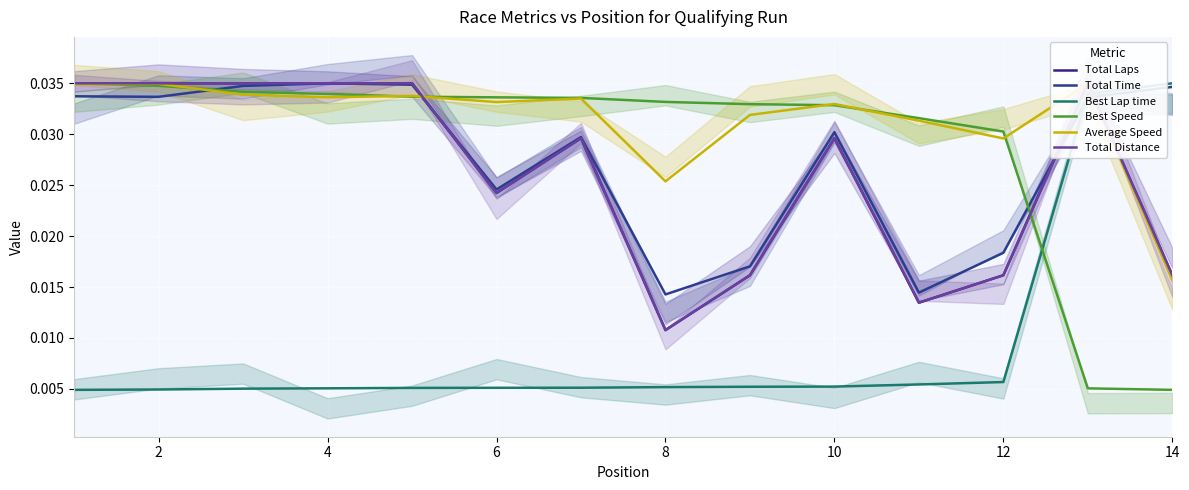

Which series changed the most between 12 and 12?

Best Lap time